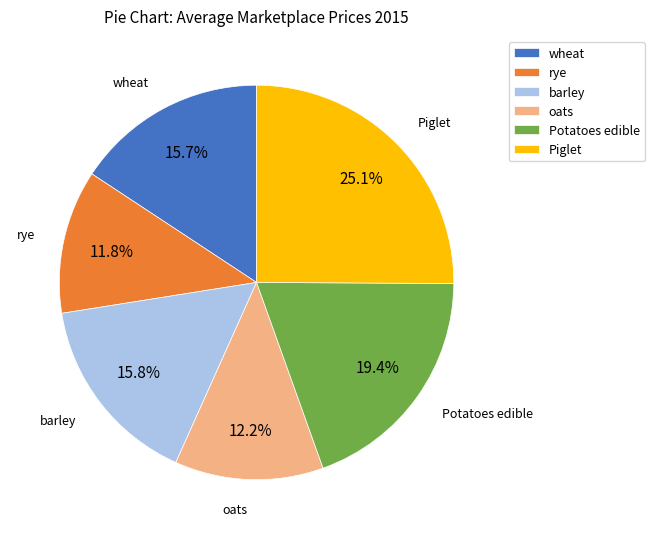

How many segments does this pie chart have?

6